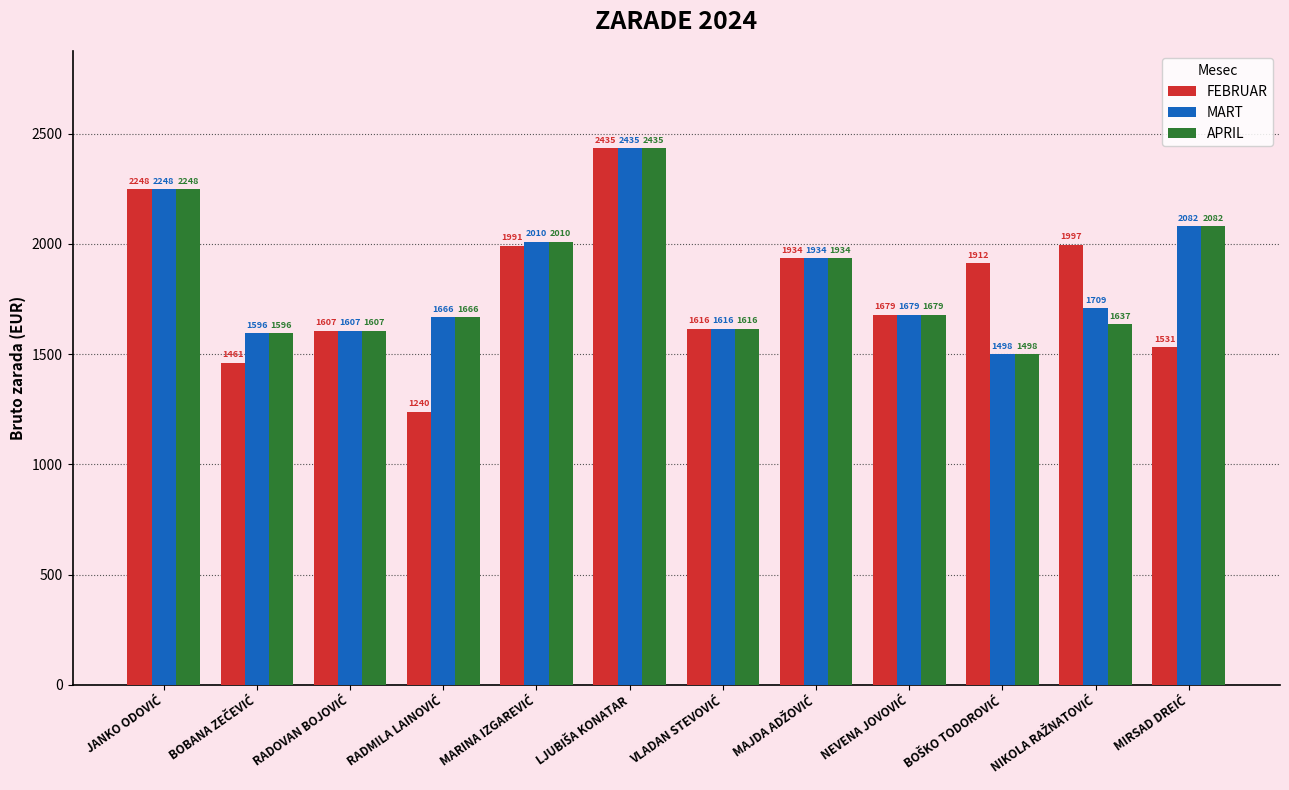

What are all the series names shown in the legend?

FEBRUAR, MART, APRIL